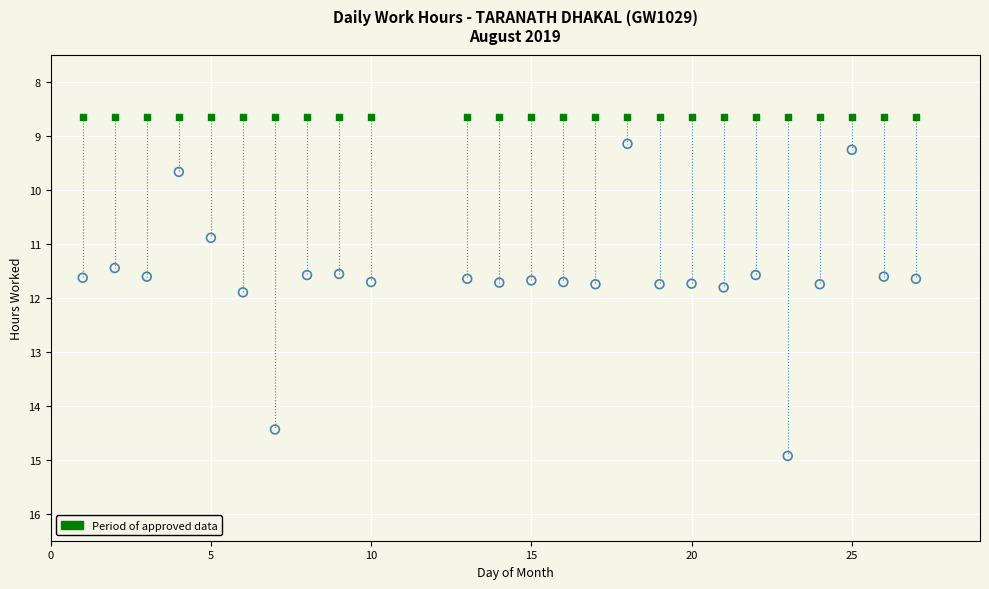

Across all series, what Y value is closest to 11?

10.9